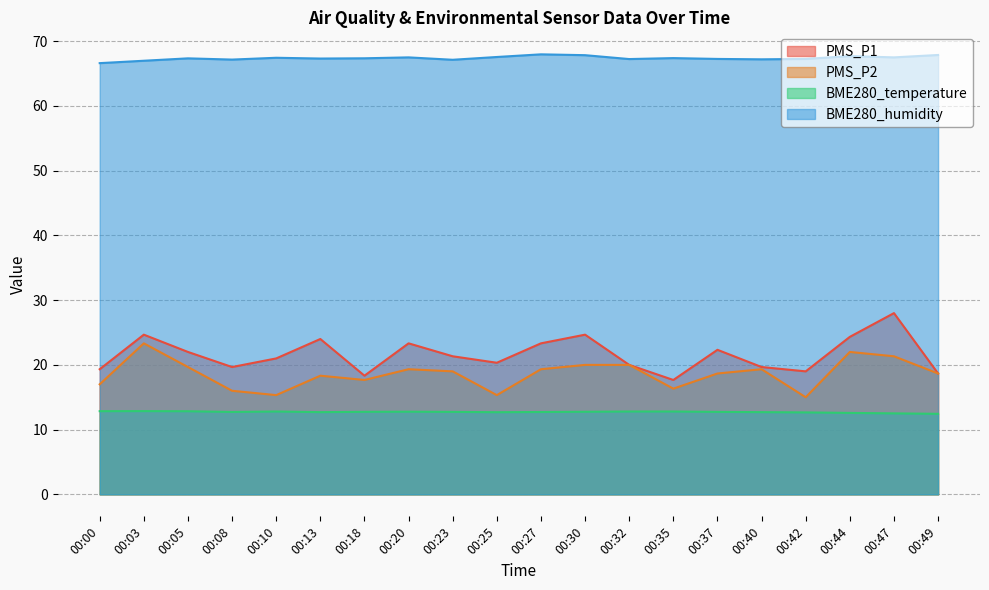

What is the sum of the BME280_humidity values at 00:40 and 00:08?

134.4